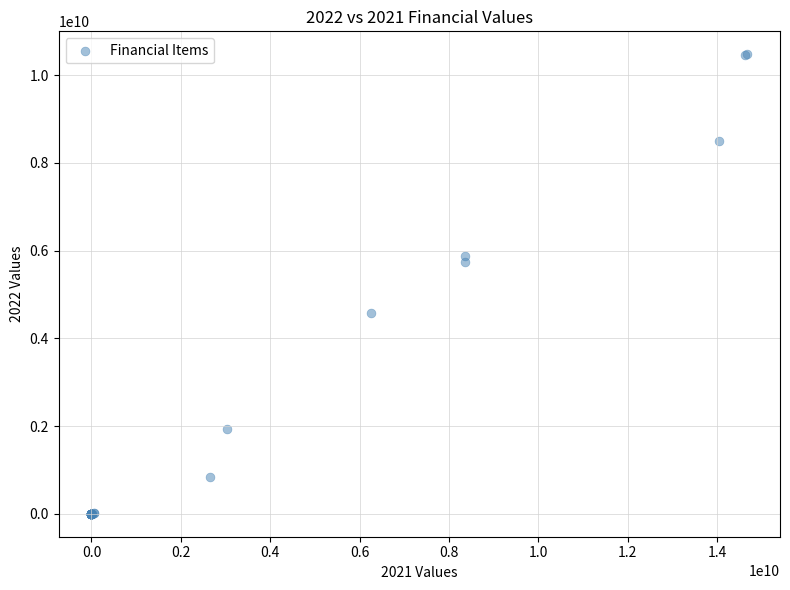

What Y value in the scatter plot is closest to 5238572214?

5738553133.3